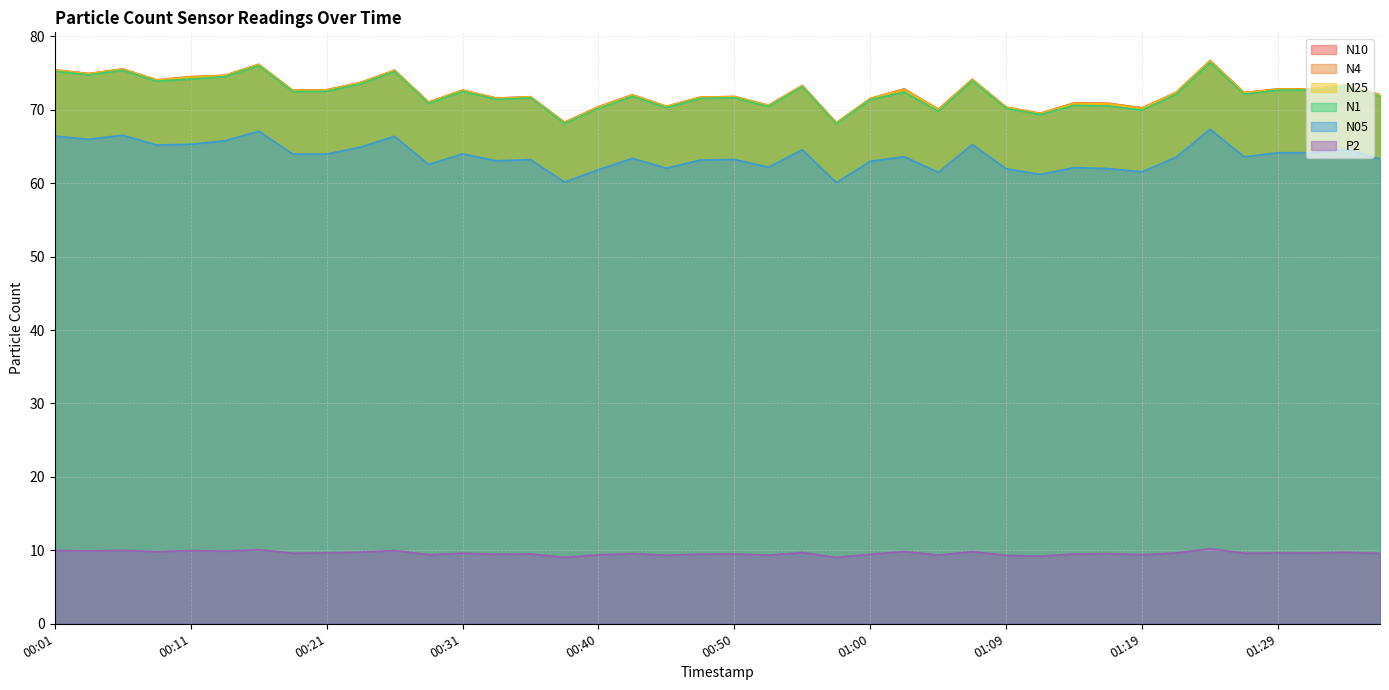

Reading right to left, transcribe all the data shown in this chart.

N25: 01:36=72.0	01:34=73.4	01:31=72.8	01:29=72.8	01:26=72.3	01:24=76.7	01:22=72.3	01:19=70.2	01:17=70.8	01:14=70.9	01:12=69.5	01:09=70.3	01:07=74.1	01:05=70.0	01:02=72.8	01:00=71.5	00:57=68.2	00:55=73.3	00:52=70.6	00:50=71.8	00:48=71.7	00:45=70.4	00:43=72.0	00:40=70.4	00:38=68.3	00:35=71.8	00:33=71.5	00:31=72.6	00:28=71.0	00:26=75.3	00:23=73.7	00:21=72.7	00:18=72.6	00:16=76.2	00:13=74.7	00:11=74.5	00:08=74.0	00:06=75.5	00:03=74.9	00:01=75.4
N10: 01:36=72.0	01:34=73.4	01:31=72.8	01:29=72.8	01:26=72.3	01:24=76.7	01:22=72.4	01:19=70.3	01:17=70.9	01:14=70.9	01:12=69.5	01:09=70.4	01:07=74.2	01:05=70.1	01:02=72.8	01:00=71.5	00:57=68.2	00:55=73.3	00:52=70.6	00:50=71.8	00:48=71.7	00:45=70.5	00:43=72.0	00:40=70.4	00:38=68.3	00:35=71.8	00:33=71.6	00:31=72.7	00:28=71.0	00:26=75.4	00:23=73.7	00:21=72.7	00:18=72.7	00:16=76.2	00:13=74.7	00:11=74.5	00:08=74.1	00:06=75.6	00:03=74.9	00:01=75.4
N4: 01:36=72.0	01:34=73.4	01:31=72.8	01:29=72.8	01:26=72.3	01:24=76.7	01:22=72.4	01:19=70.2	01:17=70.9	01:14=70.9	01:12=69.5	01:09=70.3	01:07=74.1	01:05=70.1	01:02=72.8	01:00=71.5	00:57=68.2	00:55=73.3	00:52=70.6	00:50=71.8	00:48=71.7	00:45=70.5	00:43=72.0	00:40=70.4	00:38=68.3	00:35=71.8	00:33=71.6	00:31=72.7	00:28=71.0	00:26=75.4	00:23=73.7	00:21=72.7	00:18=72.6	00:16=76.2	00:13=74.7	00:11=74.5	00:08=74.1	00:06=75.5	00:03=74.9	00:01=75.4
N1: 01:36=71.8	01:34=73.2	01:31=72.7	01:29=72.7	01:26=72.1	01:24=76.4	01:22=72.1	01:19=70.0	01:17=70.5	01:14=70.6	01:12=69.3	01:09=70.2	01:07=74.0	01:05=69.8	01:02=72.4	01:00=71.4	00:57=68.1	00:55=73.1	00:52=70.5	00:50=71.7	00:48=71.6	00:45=70.3	00:43=71.8	00:40=70.2	00:38=68.1	00:35=71.6	00:33=71.4	00:31=72.5	00:28=70.9	00:26=75.2	00:23=73.5	00:21=72.5	00:18=72.5	00:16=76.0	00:13=74.5	00:11=74.2	00:08=73.9	00:06=75.4	00:03=74.8	00:01=75.2
N05: 01:36=63.3	01:34=64.6	01:31=64.2	01:29=64.2	01:26=63.6	01:24=67.4	01:22=63.5	01:19=61.6	01:17=62.0	01:14=62.1	01:12=61.2	01:09=62.0	01:07=65.3	01:05=61.5	01:02=63.6	01:00=63.0	00:57=60.1	00:55=64.6	00:52=62.2	00:50=63.2	00:48=63.2	00:45=62.0	00:43=63.4	00:40=61.9	00:38=60.1	00:35=63.2	00:33=63.0	00:31=64.0	00:28=62.5	00:26=66.4	00:23=64.9	00:21=64.0	00:18=64.0	00:16=67.1	00:13=65.8	00:11=65.3	00:08=65.2	00:06=66.5	00:03=66.0	00:01=66.4
P2: 01:36=9.6	01:34=9.7	01:31=9.7	01:29=9.7	01:26=9.6	01:24=10.2	01:22=9.7	01:19=9.4	01:17=9.6	01:14=9.5	01:12=9.2	01:09=9.3	01:07=9.8	01:05=9.4	01:02=9.8	01:00=9.5	00:57=9.0	00:55=9.7	00:52=9.3	00:50=9.5	00:48=9.5	00:45=9.3	00:43=9.6	00:40=9.4	00:38=9.1	00:35=9.5	00:33=9.5	00:31=9.6	00:28=9.4	00:26=10.0	00:23=9.8	00:21=9.7	00:18=9.6	00:16=10.1	00:13=9.9	00:11=10.0	00:08=9.8	00:06=10.0	00:03=9.9	00:01=10.0